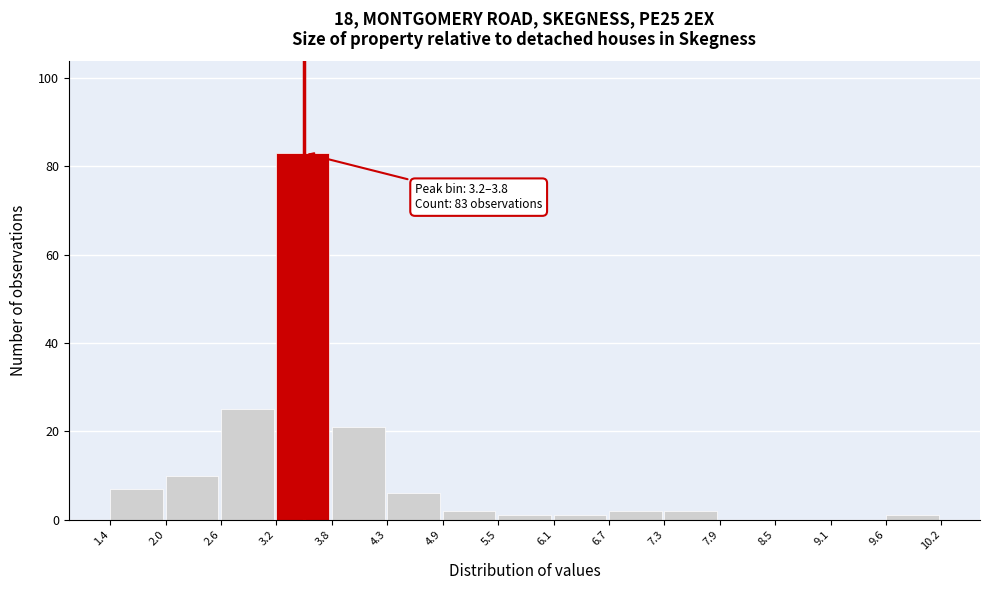

Which range on the x-axis has the tallest bar?

3.2 to 3.8